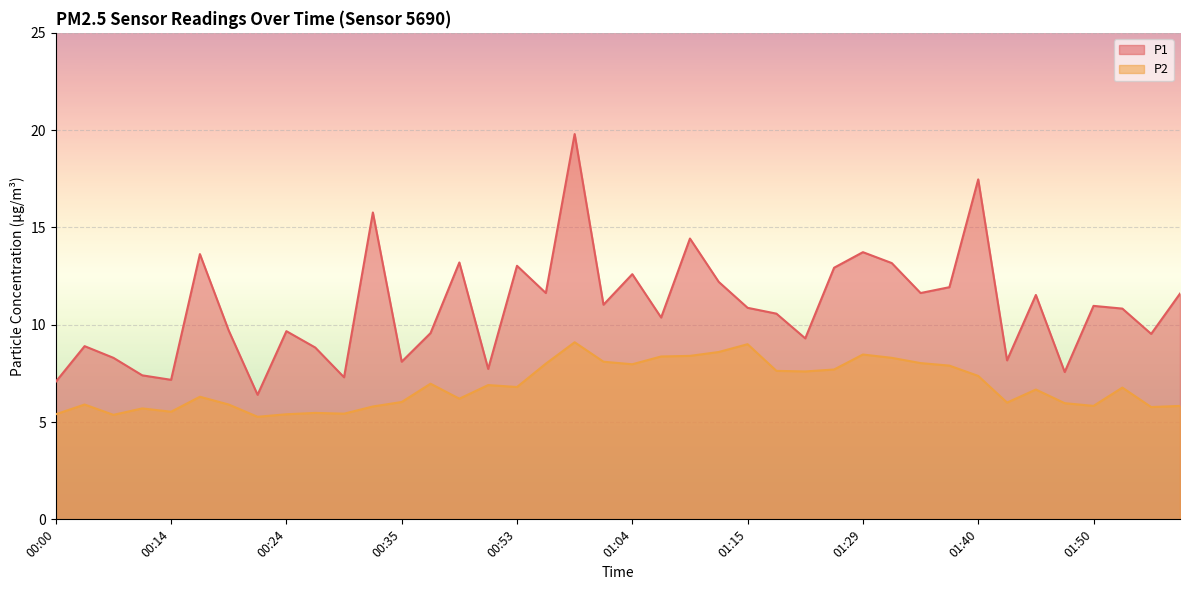

What are all the series names shown in the legend?

P1, P2